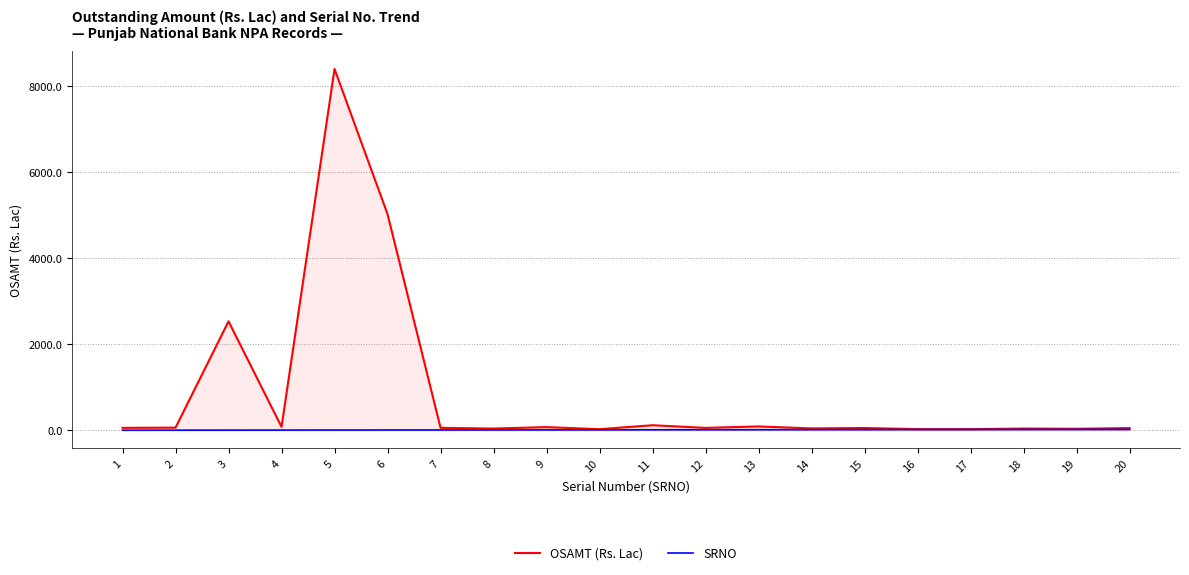

What is the highest value of the OSAMT (Rs. Lac) series?

8407.3